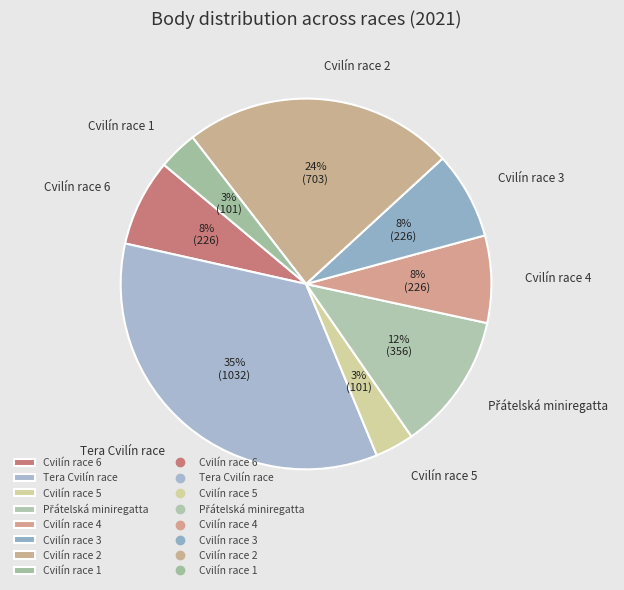

Which slice is the largest?

Tera Cvilín race